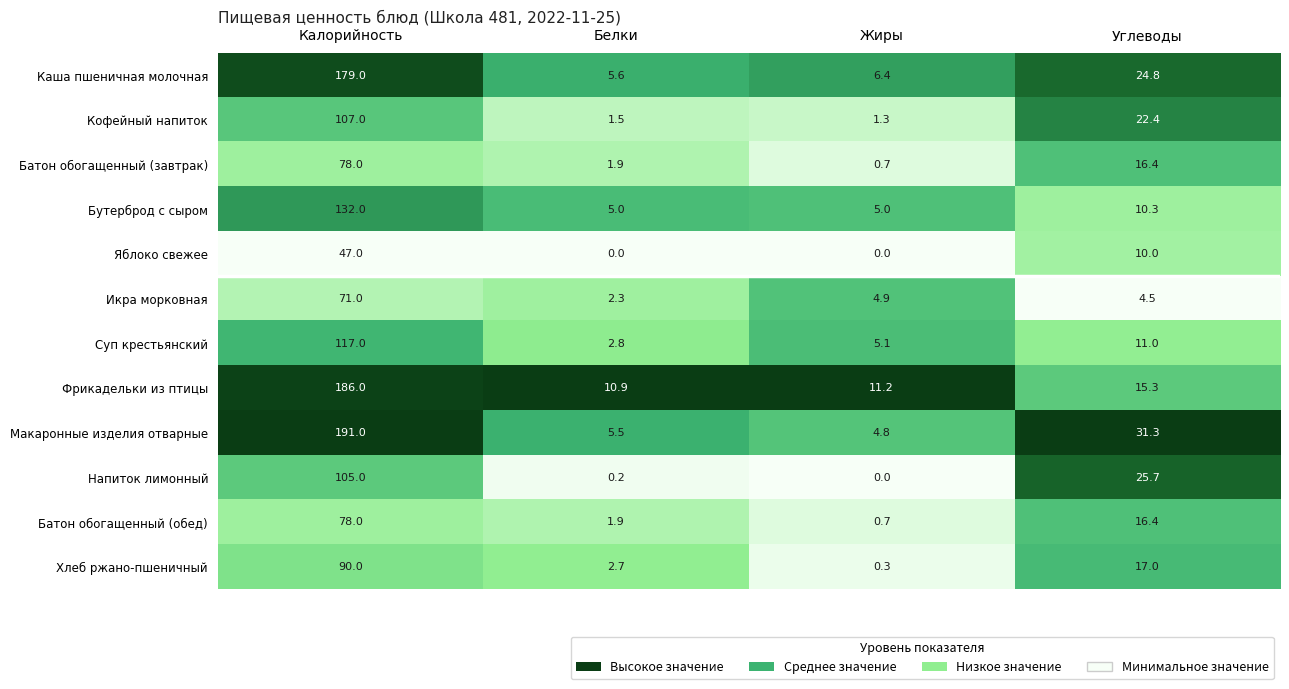

At how many categories does at least one series exceed 0?

4